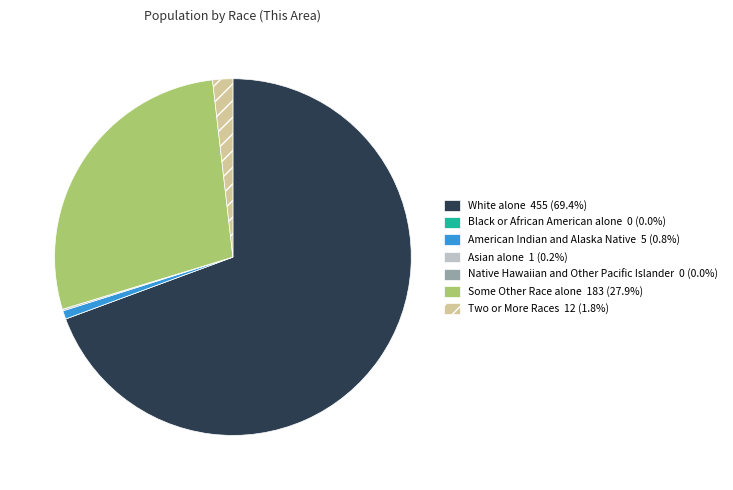

Approximately how many times larger is the value at Some Other Race alone compared to American Indian and Alaska Native?

36.6